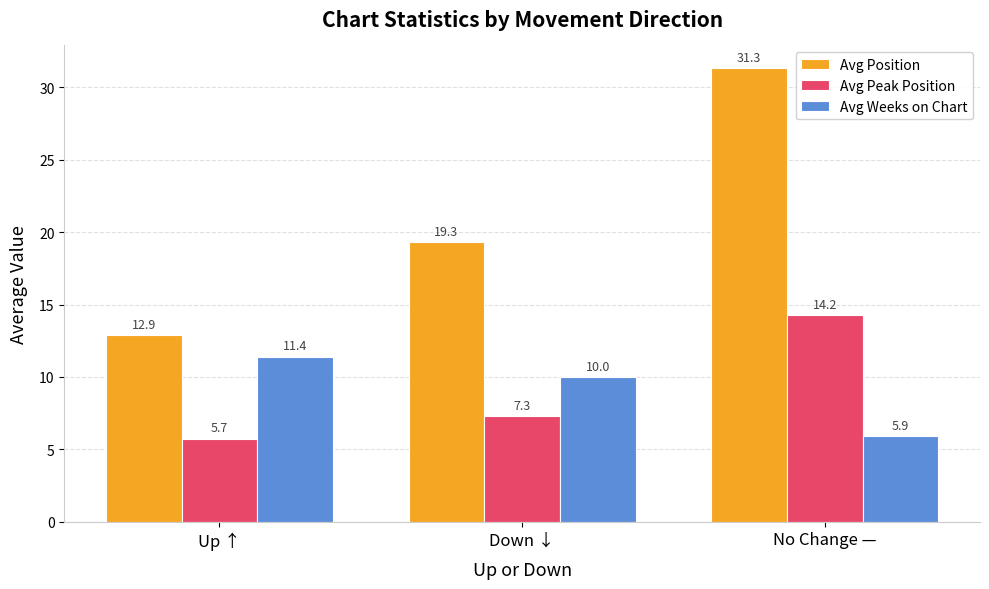

What is the spread (max minus min) of values at Down ↓?

12.0